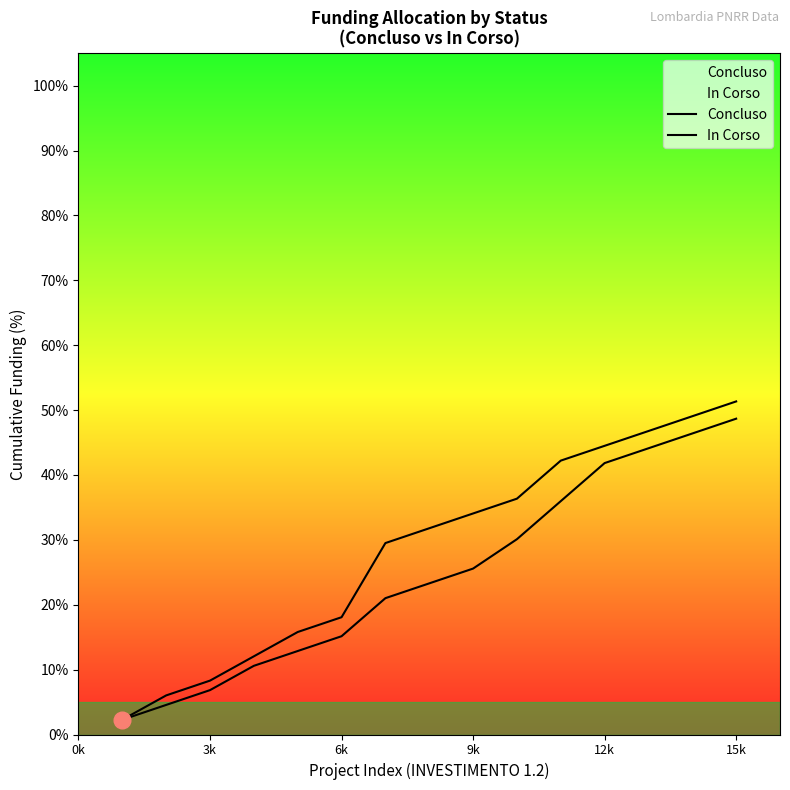

What is the difference between the second highest and minimum values in the Concluso series?

44.1